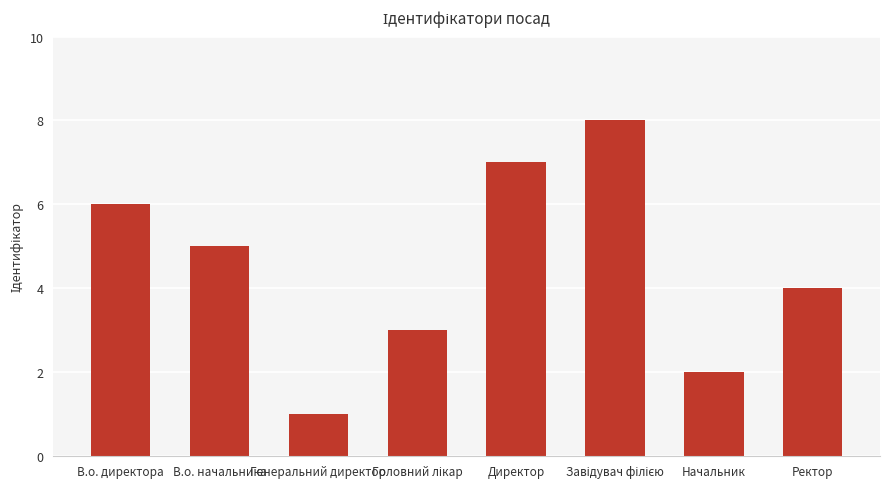

True or false: the data shows 4 at Ректор.

True